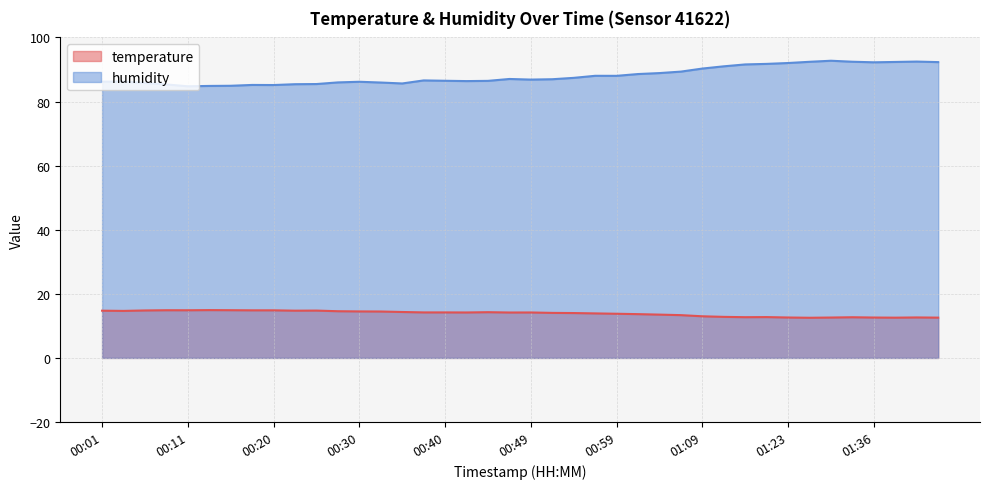

How many lines are shown in the chart?

2